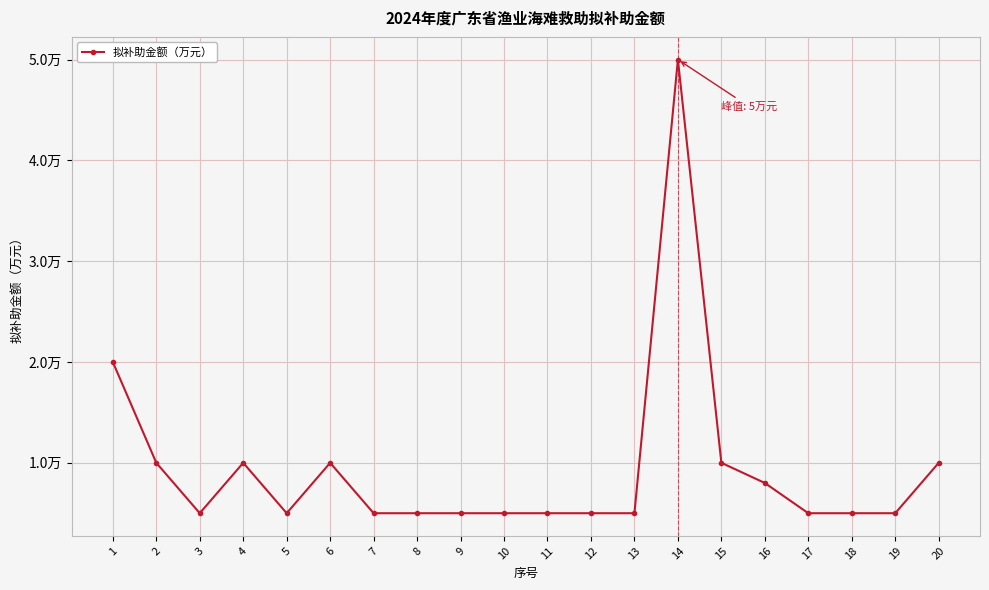

What is the difference between the maximum and minimum values?

4.5